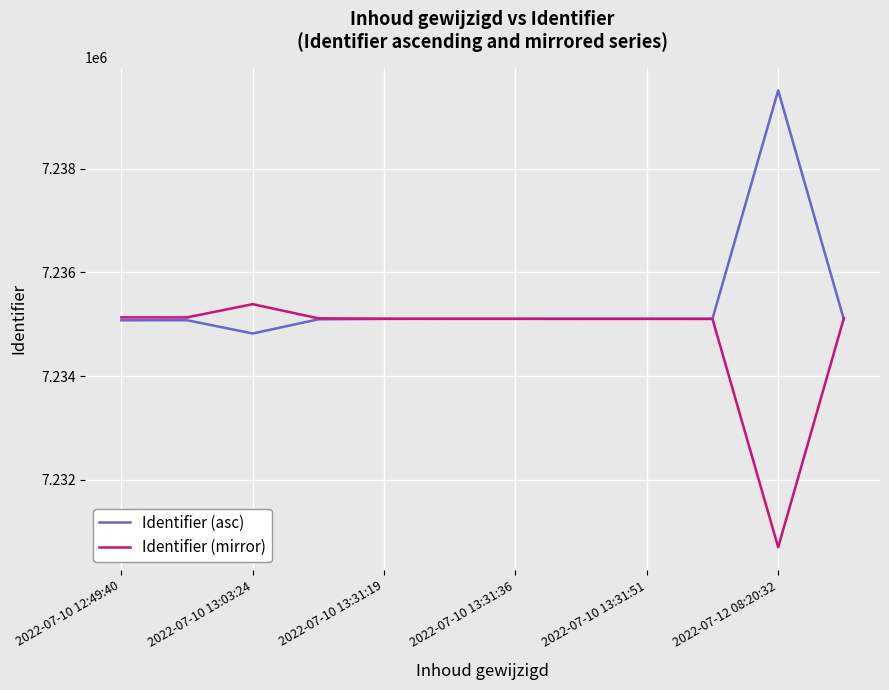

What is the highest value of the Identifier (asc) series?

7239512